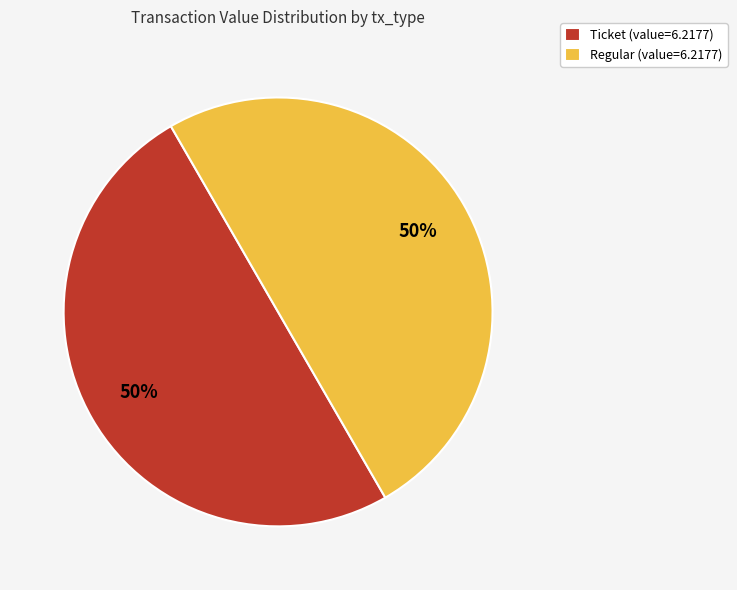

How many segments does this pie chart have?

2